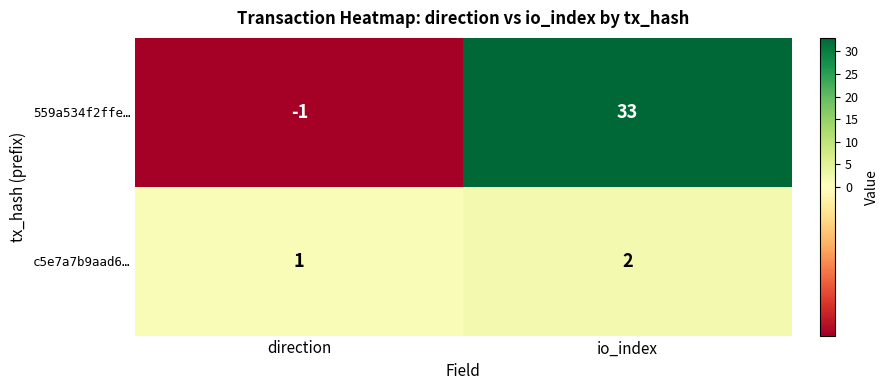

Reading left to right, what are all the values shown in this chart?

559a534f2ffe…: -1	33
c5e7a7b9aad6…: 1	2